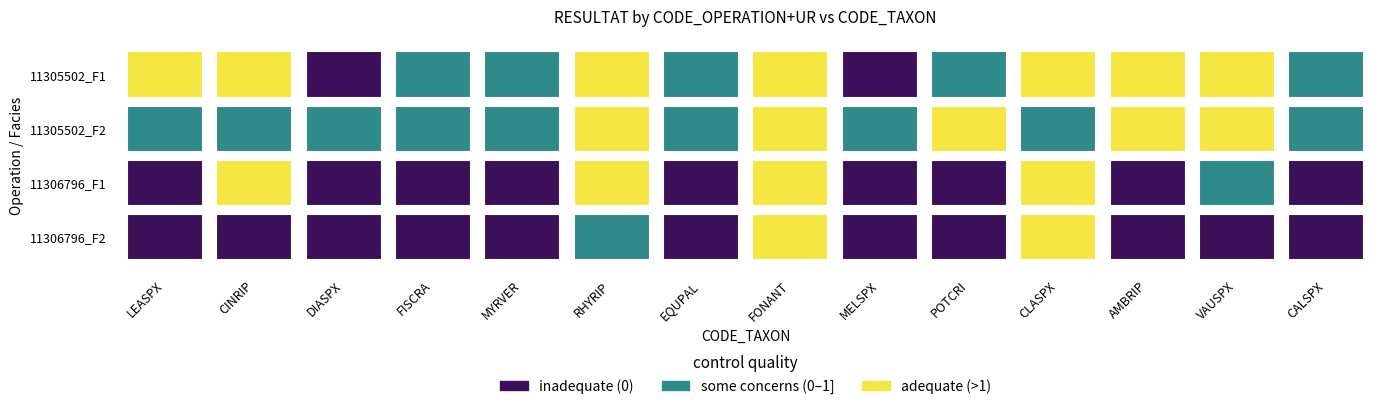

What is the total value across all series at CALSPX?

0.6